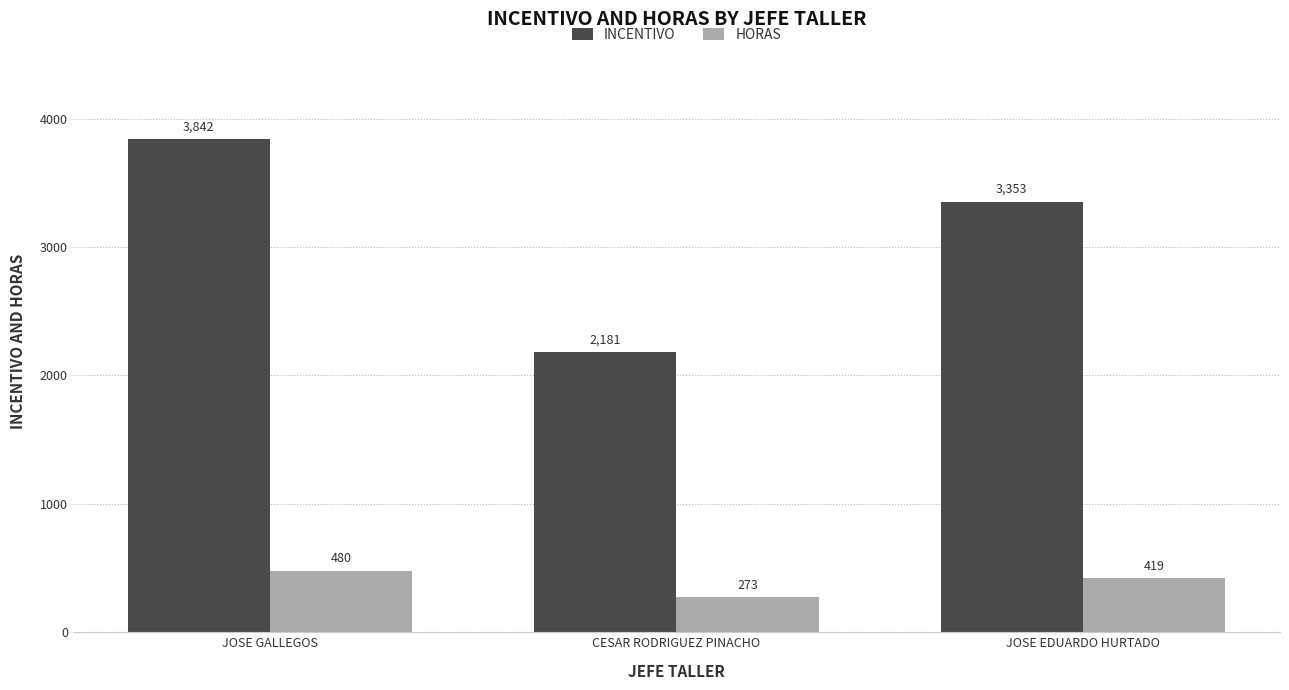

Where is INCENTIVO nearest to the value 3011?

JOSE EDUARDO HURTADO